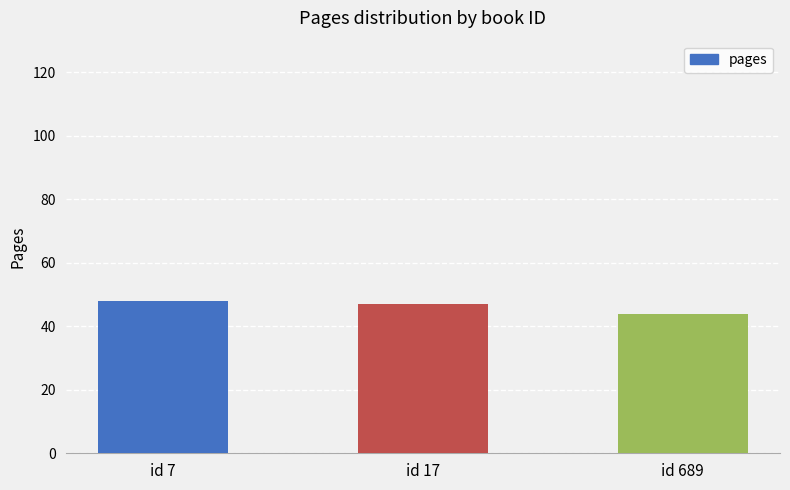

At which label does the data first exceed 47?

id 7